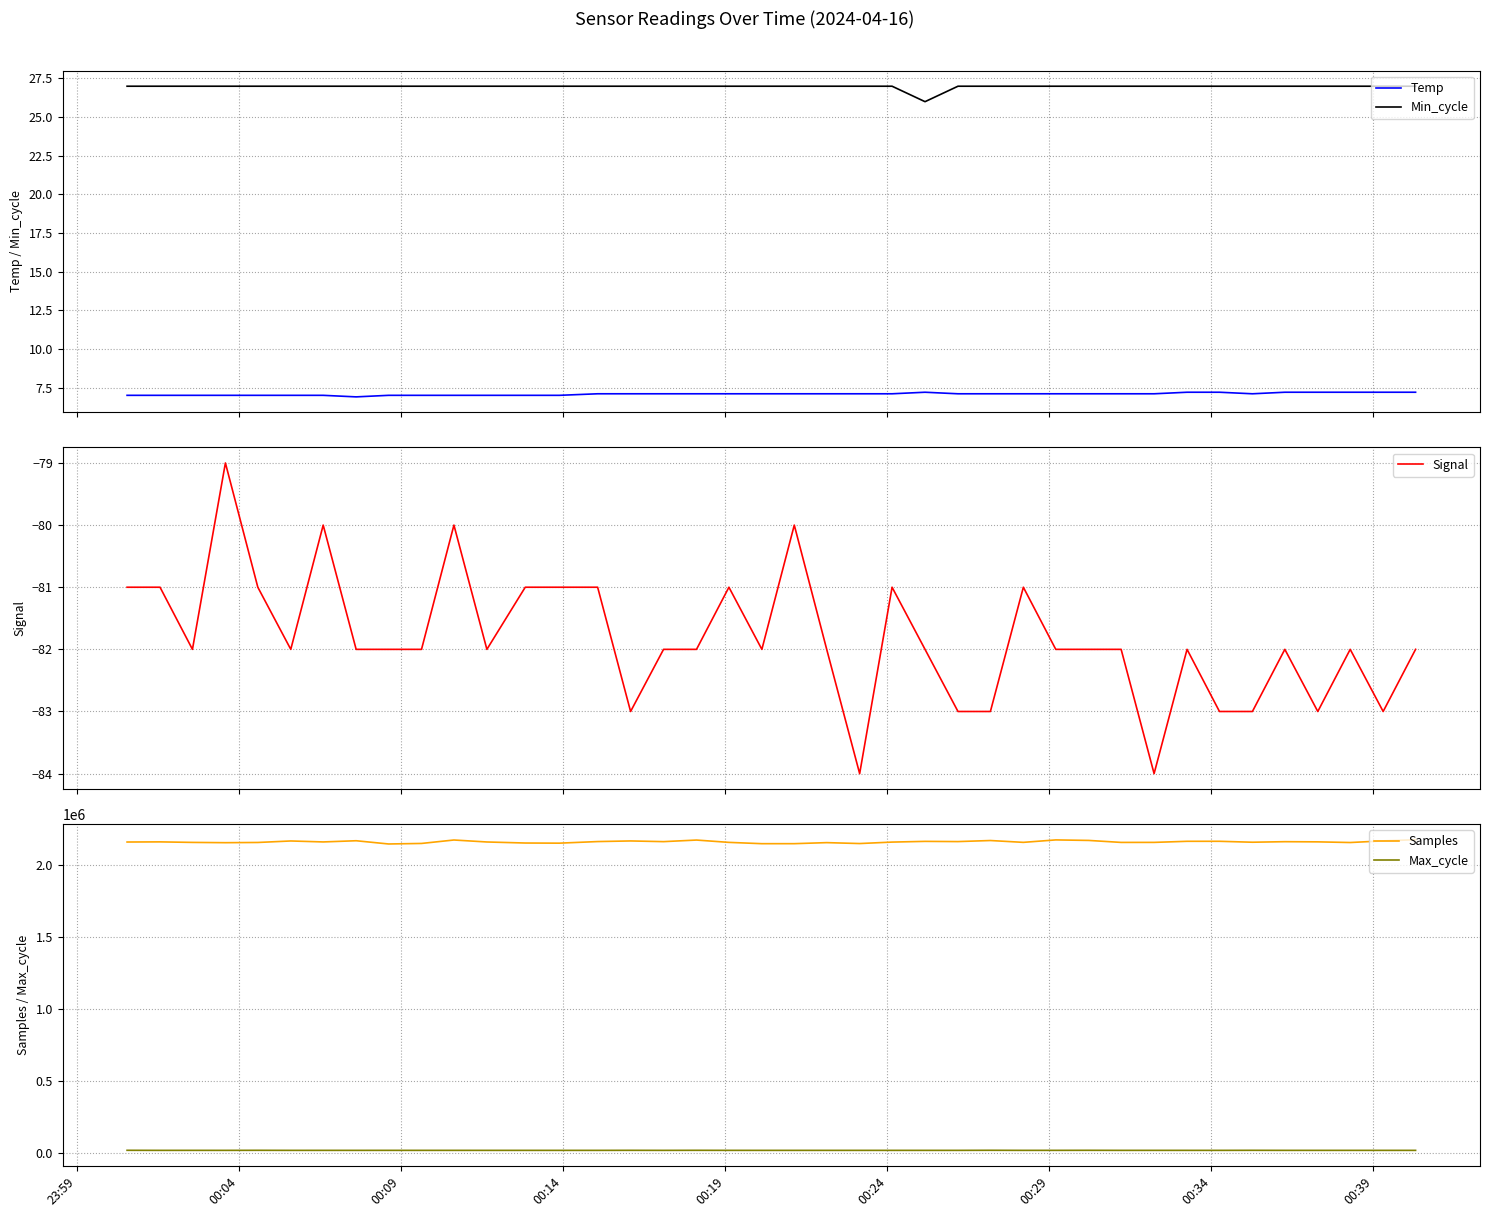

What is the lowest value of the Min_cycle series?

26.0